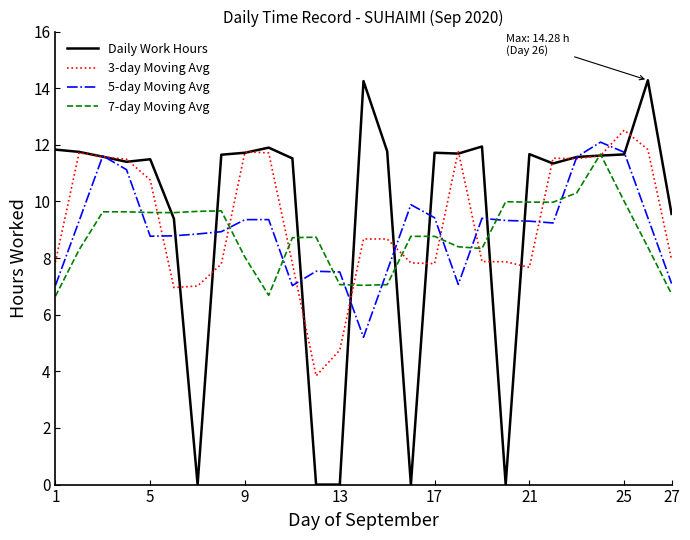

What is the average value of the 7-day Moving Avg series?

8.8